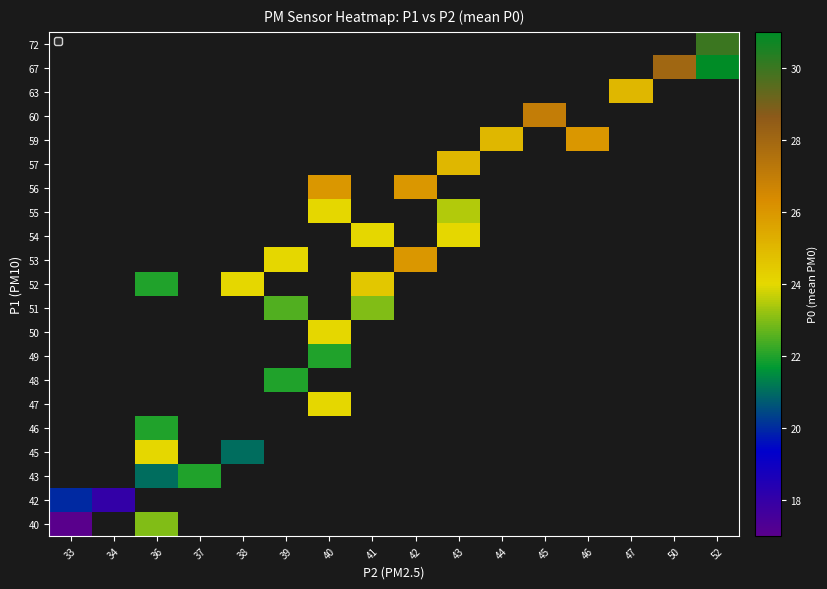

Count the number of categories in the chart.

16